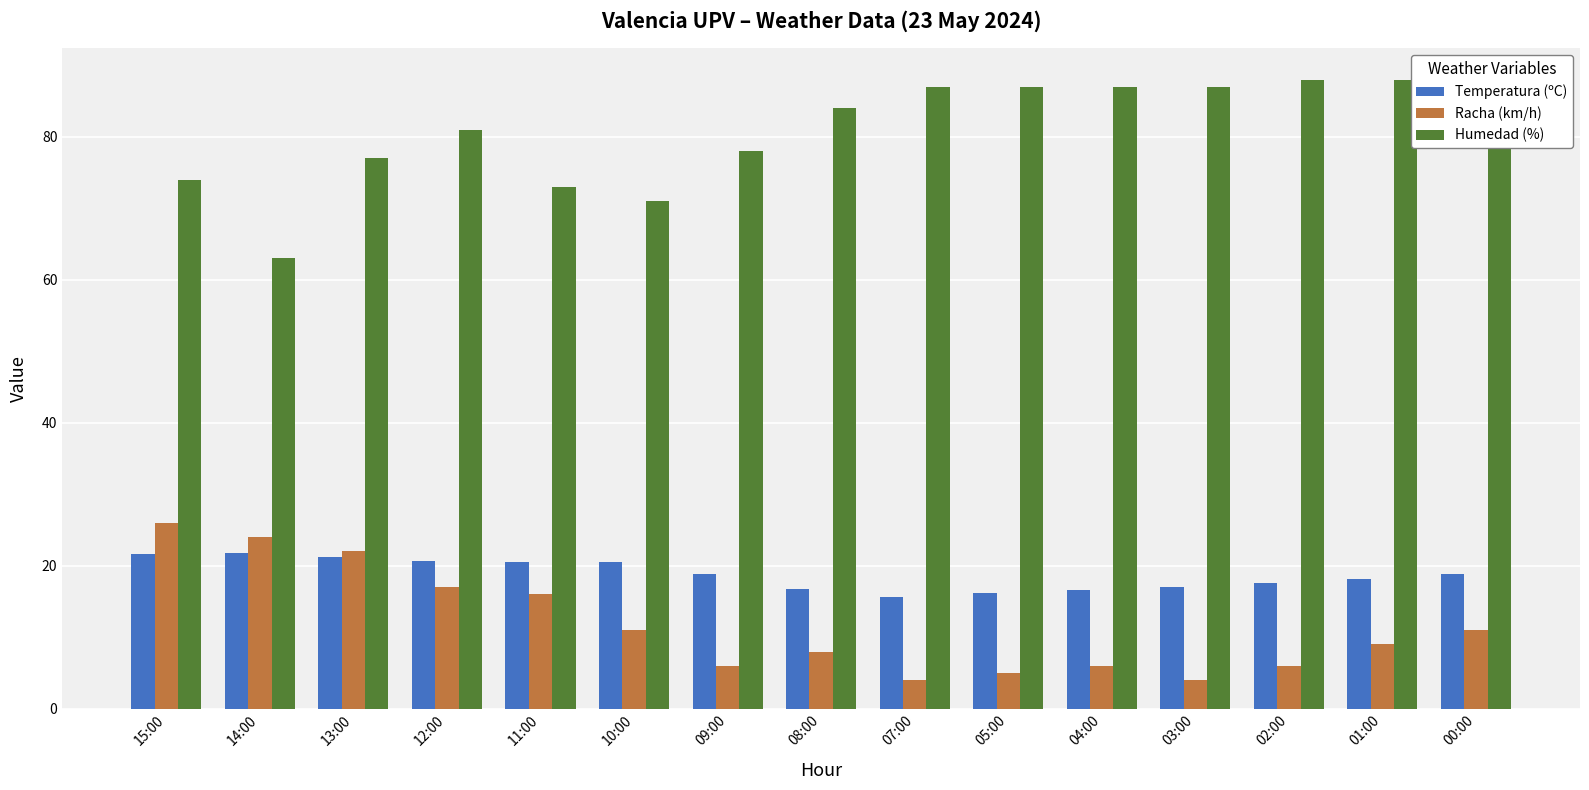

Is it true that Humedad (%) equals 87.0 at 07:00?

True